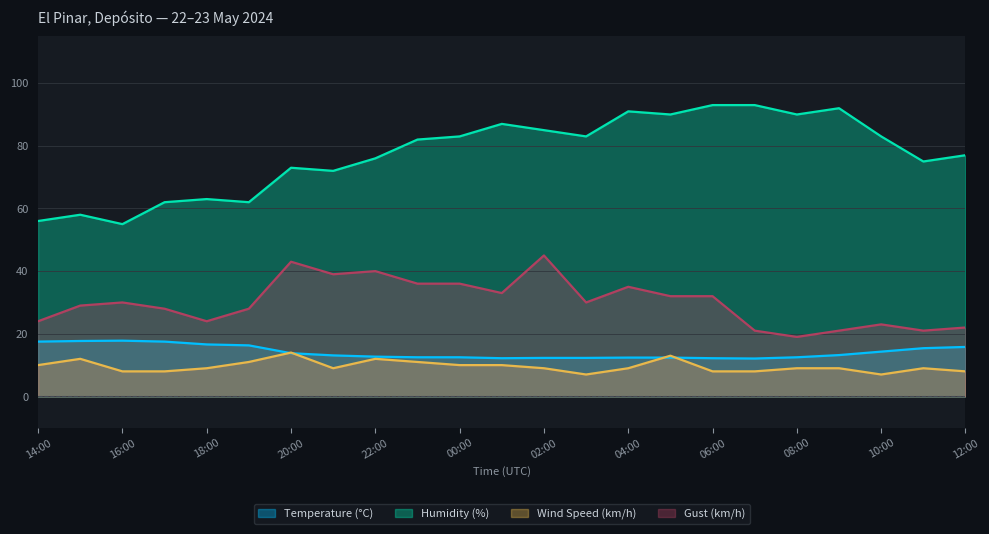

Between 15:00 and 05:00, which is larger?

15:00